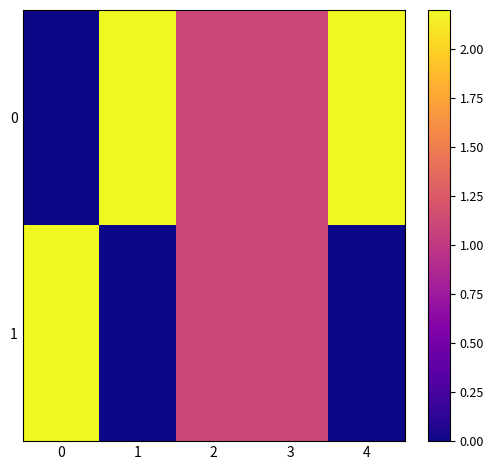

Rank the series by their average value, from highest to lowest.

0, 1